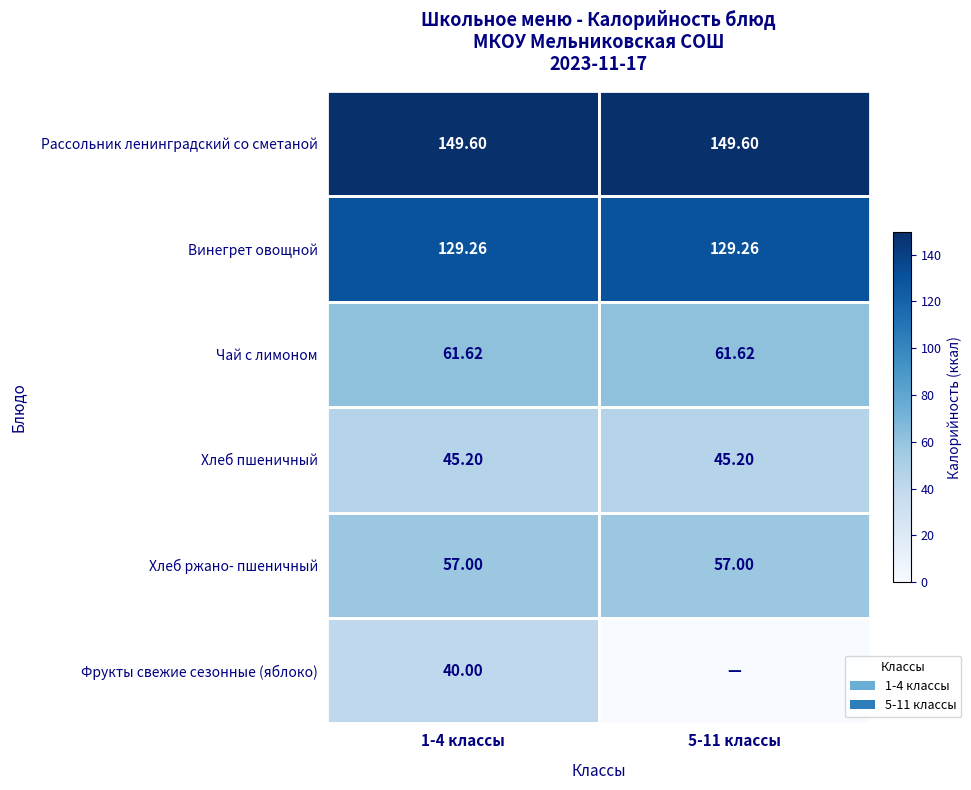

True or false: Хлеб пшеничный has a value of 45.2 at 5-11 классы.

True